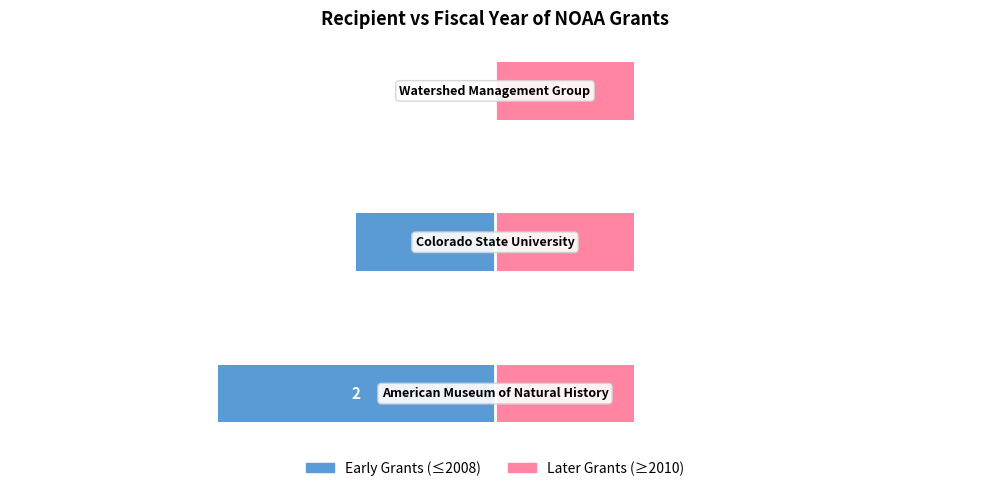

Reading left to right, extract all data points from this chart.

Early Grants (≤2008): -2.0	-1.0	0.0
Later Grants (≥2010): 0.4	0.4	0.4